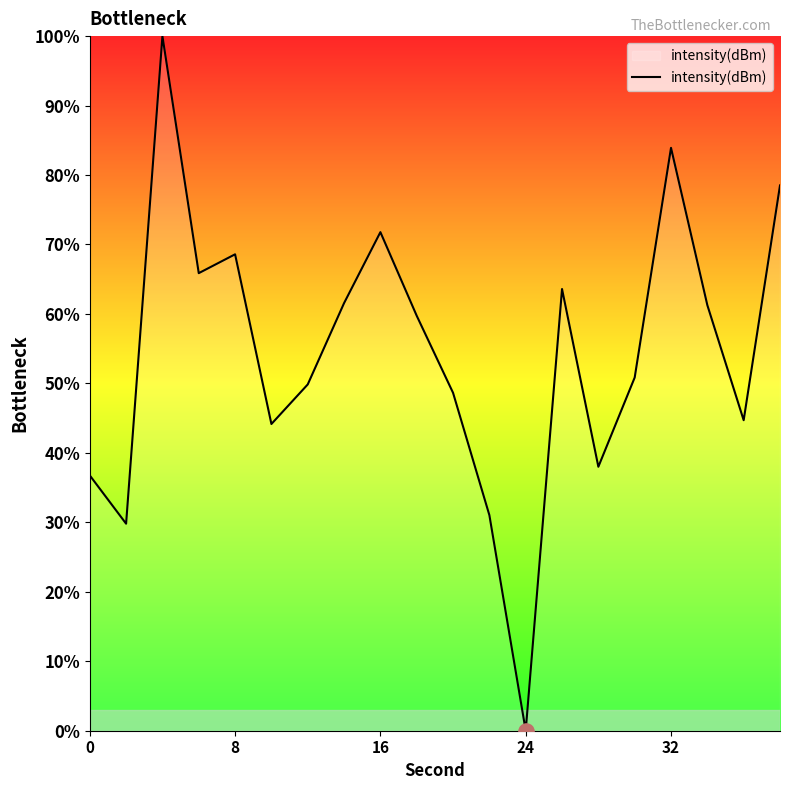

What is the maximum value shown in the chart?

100.0